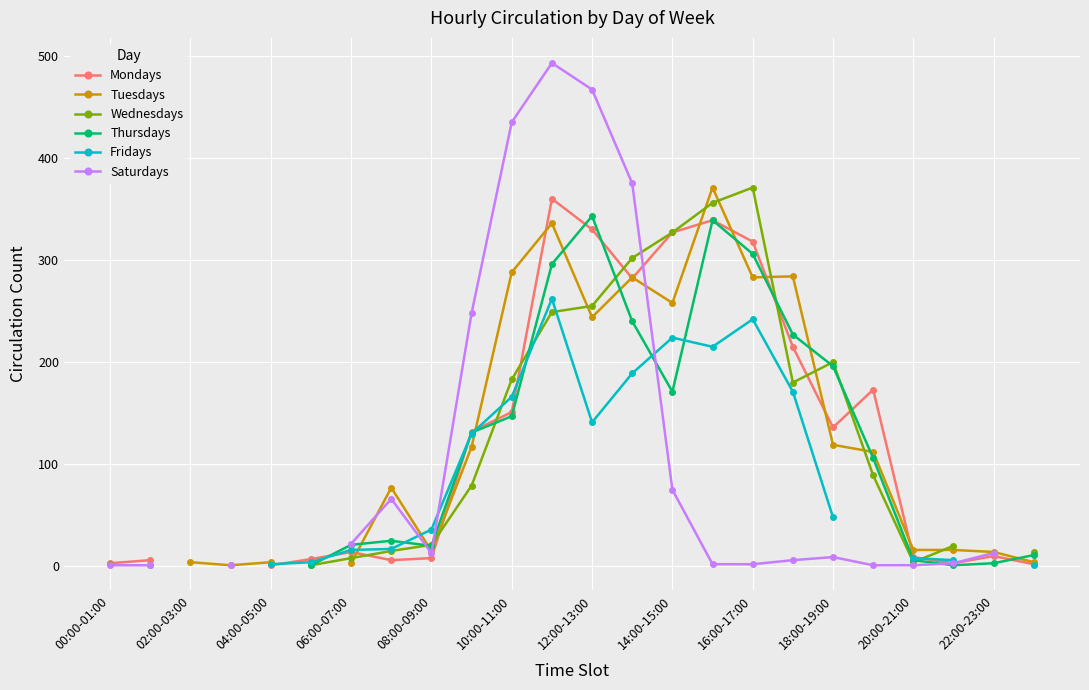

How many times do Fridays and Wednesdays cross each other?

4